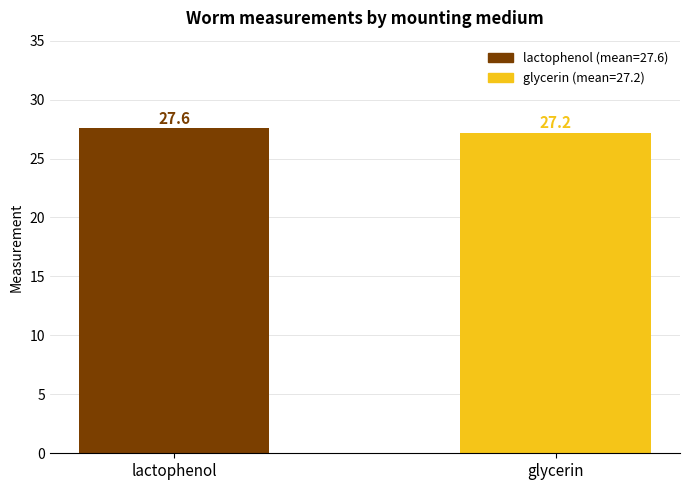

Are the bars horizontal?

No